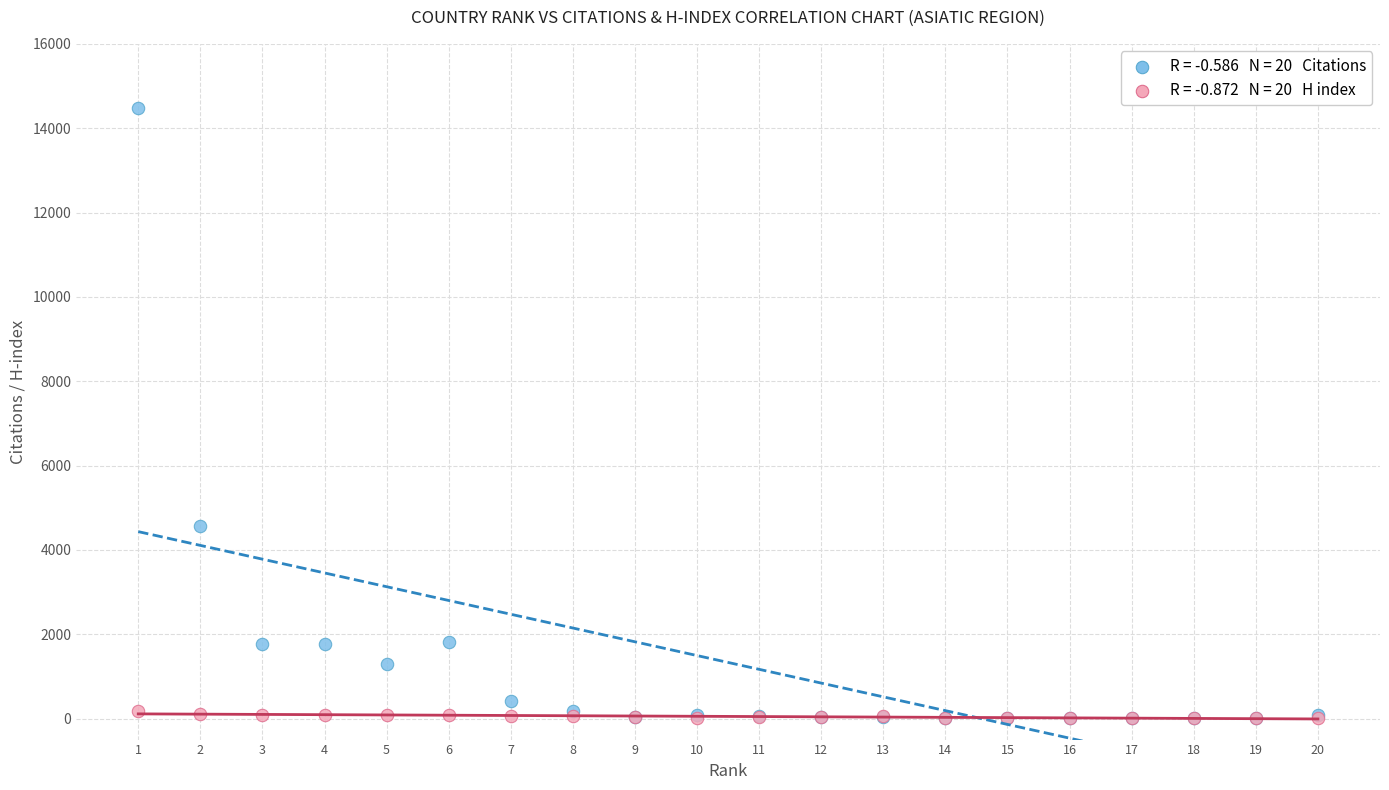

Across all series, what Y value is closest to 7244?

4557